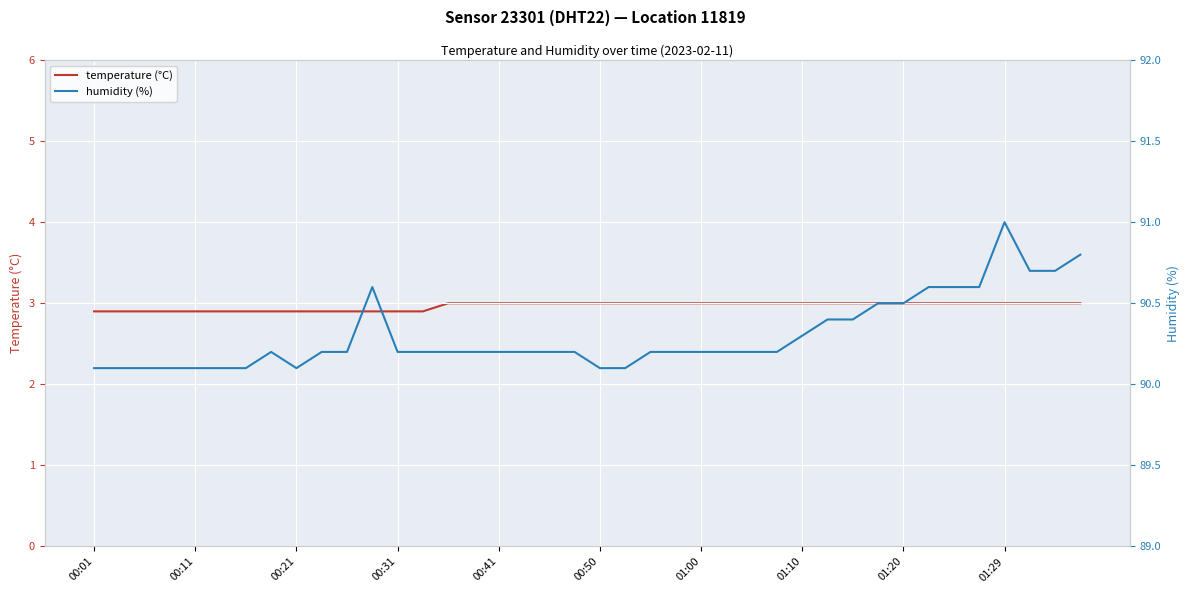

How many lines are shown in the chart?

2